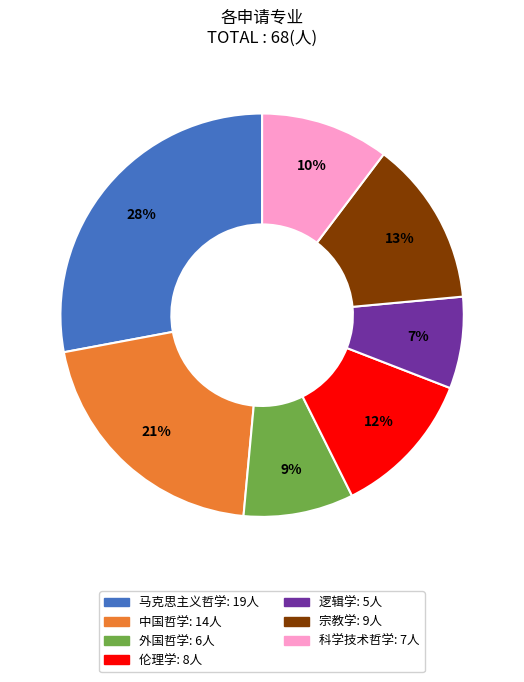

What is the ratio of the value at 伦理学 to the value at 马克思主义哲学?

0.4